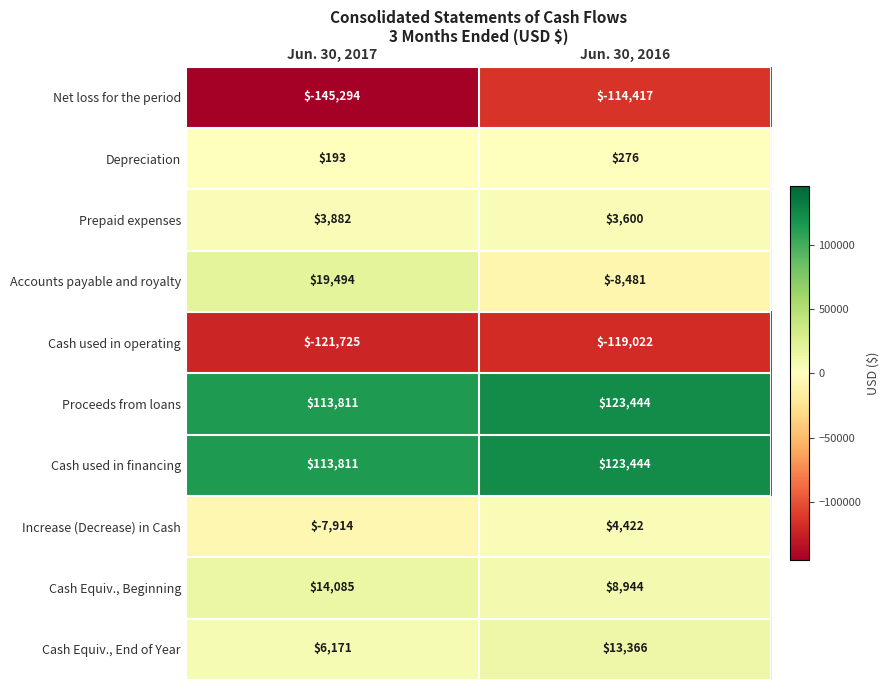

At which category is the sum across all series the highest?

Jun. 30, 2016